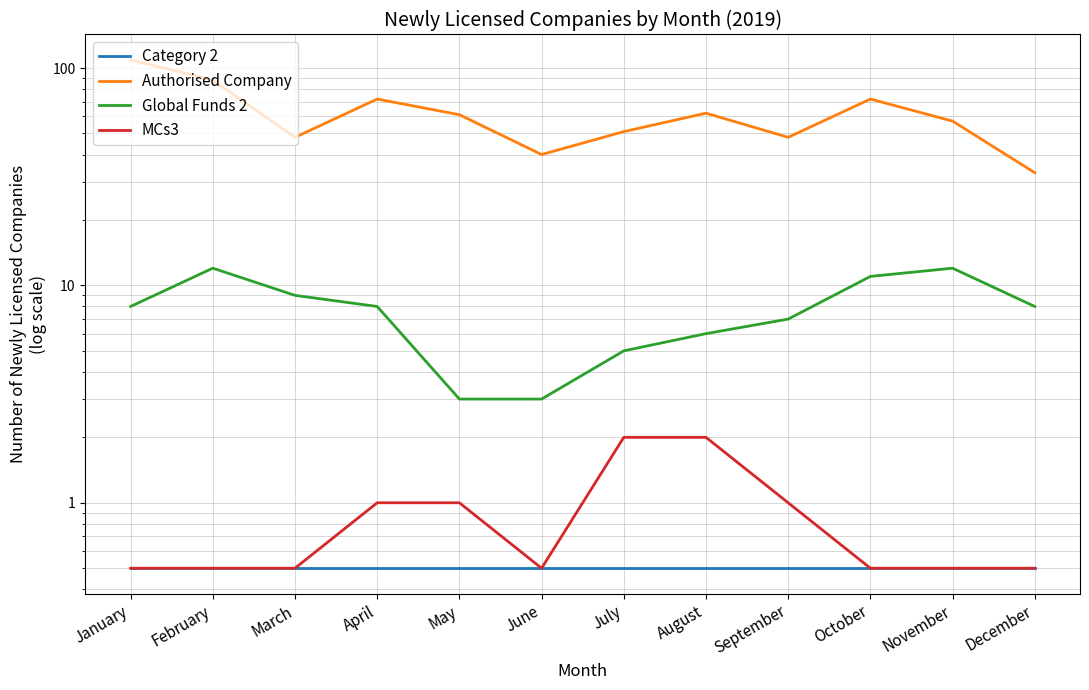

Reading left to right, transcribe all the data shown in this chart.

Category 2: January=0.5	February=0.5	March=0.5	April=0.5	May=0.5	June=0.5	July=0.5	August=0.5	September=0.5	October=0.5	November=0.5	December=0.5
Authorised Company: January=109.0	February=88.0	March=48.0	April=72.0	May=61.0	June=40.0	July=51.0	August=62.0	September=48.0	October=72.0	November=57.0	December=33.0
Global Funds 2: January=8.0	February=12.0	March=9.0	April=8.0	May=3.0	June=3.0	July=5.0	August=6.0	September=7.0	October=11.0	November=12.0	December=8.0
MCs3: January=0.5	February=0.5	March=0.5	April=1.0	May=1.0	June=0.5	July=2.0	August=2.0	September=1.0	October=0.5	November=0.5	December=0.5